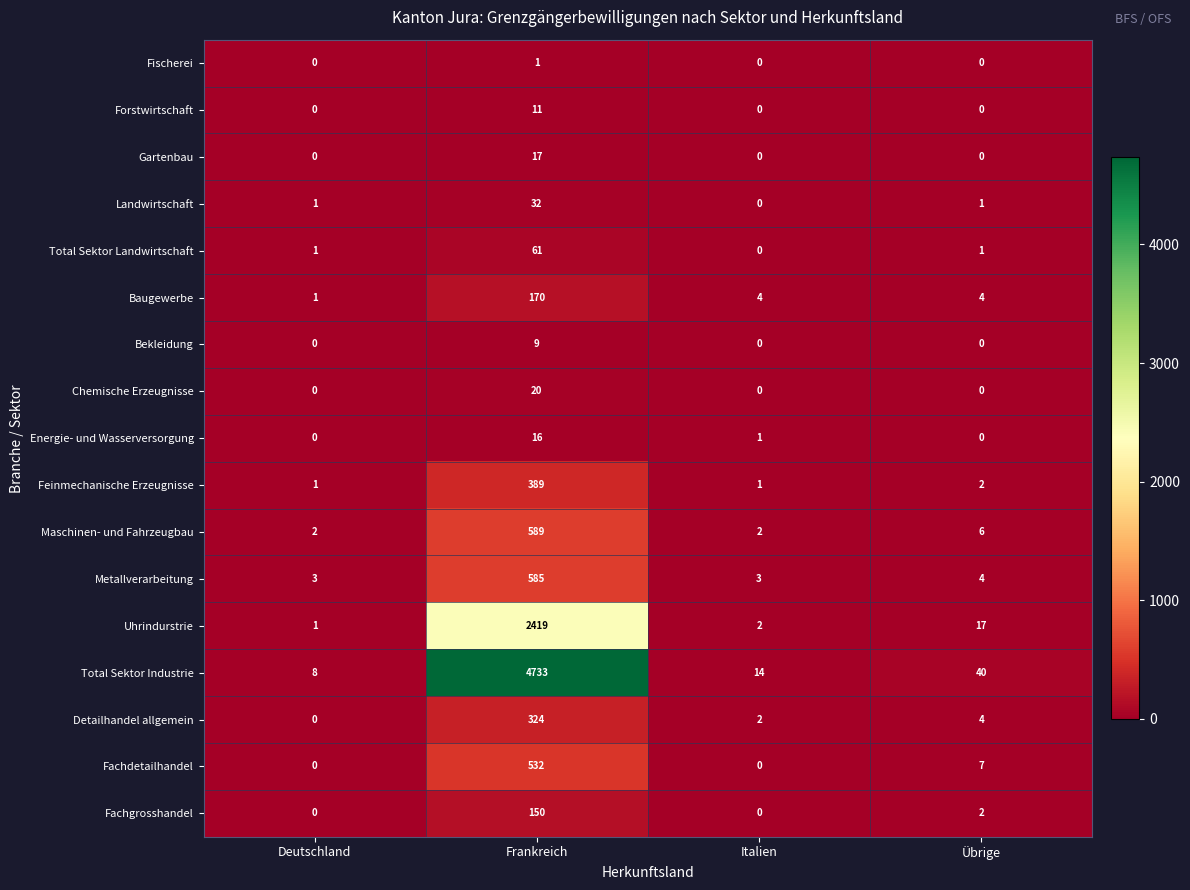

At Frankreich, list the series in order from smallest to largest.

Fischerei, Bekleidung, Forstwirtschaft, Energie- und Wasserversorgung, Gartenbau, Chemische Erzeugnisse, Landwirtschaft, Total Sektor Landwirtschaft, Fachgrosshandel, Baugewerbe, Detailhandel allgemein, Feinmechanische Erzeugnisse, Fachdetailhandel, Metallverarbeitung, Maschinen- und Fahrzeugbau, Uhrindurstrie, Total Sektor Industrie